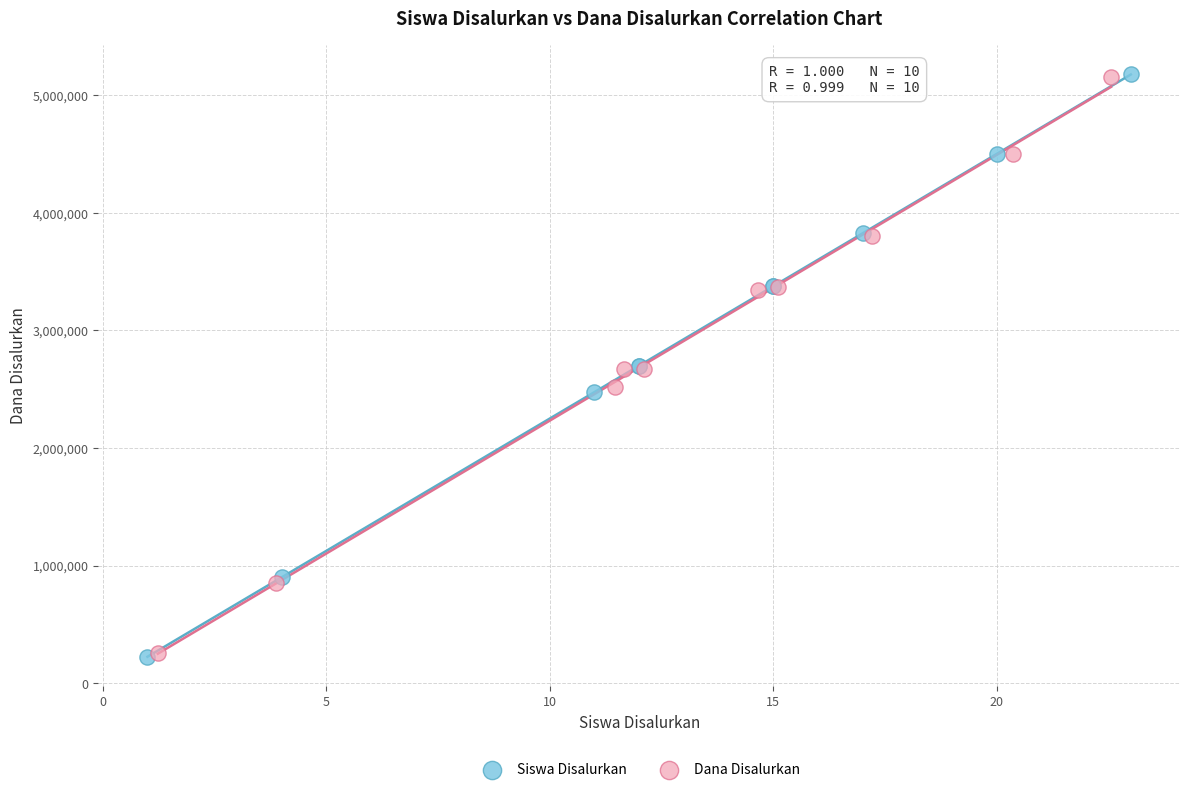

Which series has the widest spread of Y values?

Siswa Disalurkan